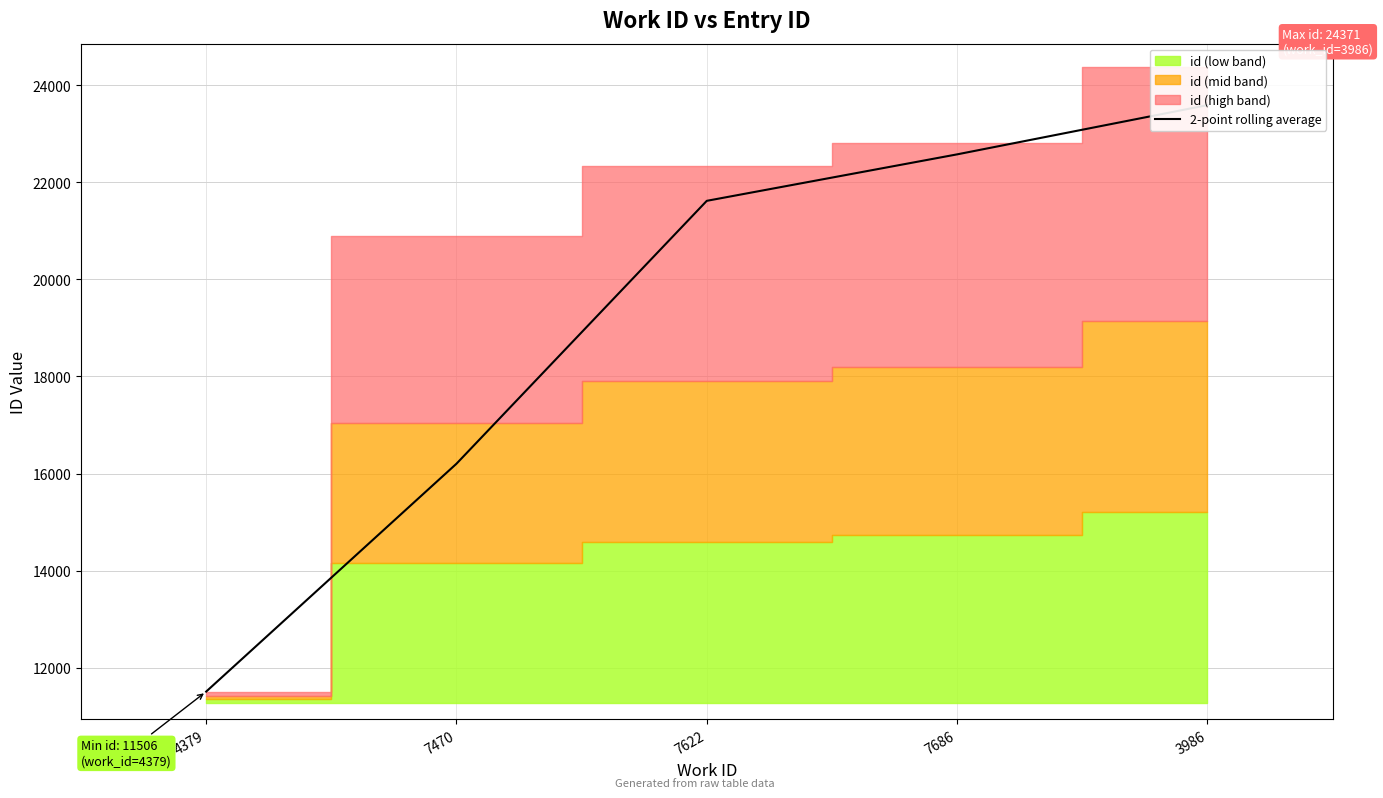

Approximately how many times larger is the value at 7686 compared to 7470?

1.4